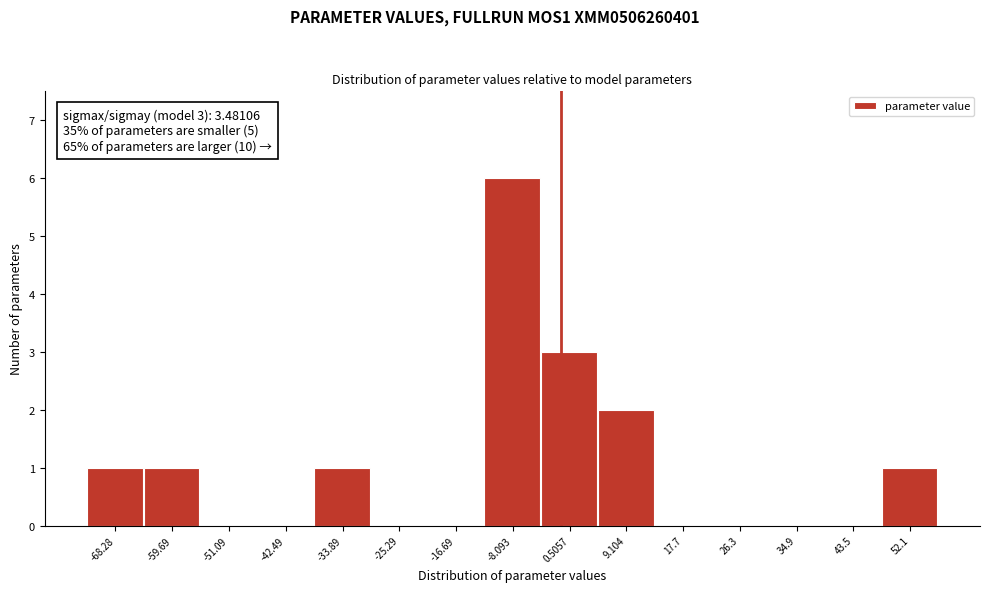

Reading left to right, transcribe all the data shown in this chart.

-68.28=1	-59.69=1	-51.09=0	-42.49=0	-33.89=1	-25.29=0	-16.69=0	-8.093=6	0.5057=3	9.104=2	17.7=0	26.3=0	34.9=0	43.5=0	52.1=1